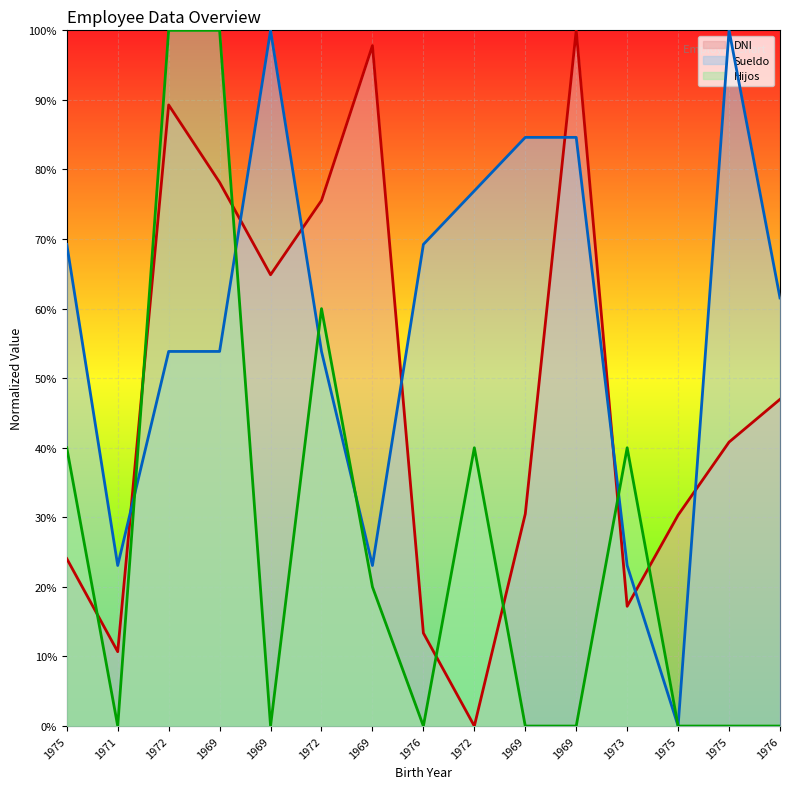

Reading left to right, extract all data points from this chart.

DNI: 1975=0.2	1971=0.1	1972=0.9	1969=0.8	1969=0.6	1972=0.8	1969=1.0	1976=0.1	1972=0.0	1969=0.3	1969=1.0	1973=0.2	1975=0.3	1975=0.4	1976=0.5
Sueldo: 1975=0.7	1971=0.2	1972=0.5	1969=0.5	1969=1.0	1972=0.5	1969=0.2	1976=0.7	1972=0.8	1969=0.8	1969=0.8	1973=0.2	1975=0.0	1975=1.0	1976=0.6
Hijos: 1975=0.4	1971=0.0	1972=1.0	1969=1.0	1969=0.0	1972=0.6	1969=0.2	1976=0.0	1972=0.4	1969=0.0	1969=0.0	1973=0.4	1975=0.0	1975=0.0	1976=0.0